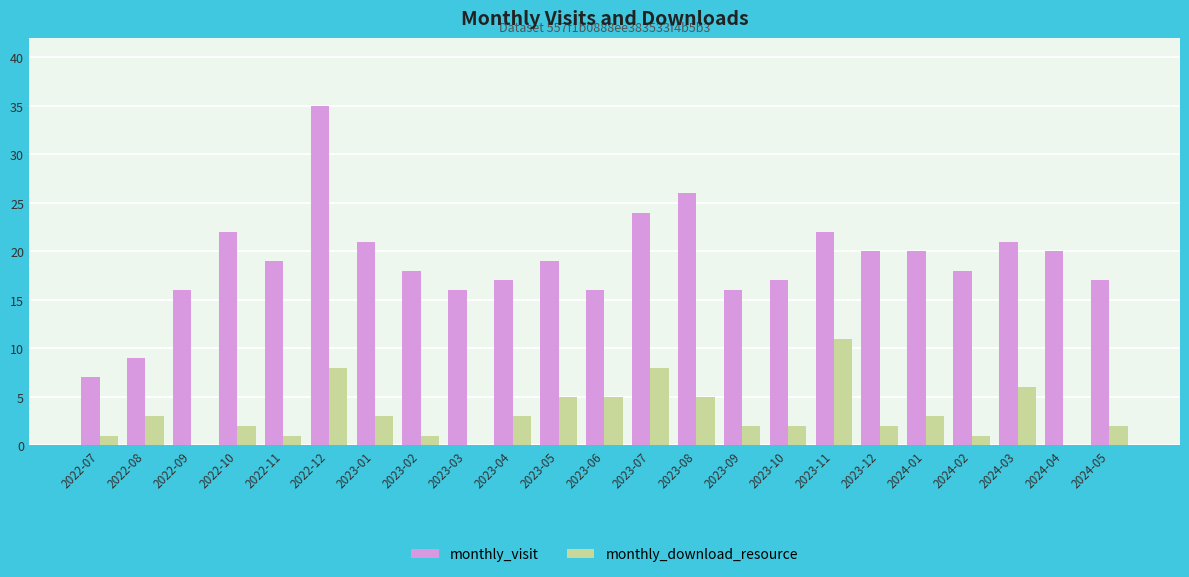

At which label does monthly_visit first exceed 19?

2022-10